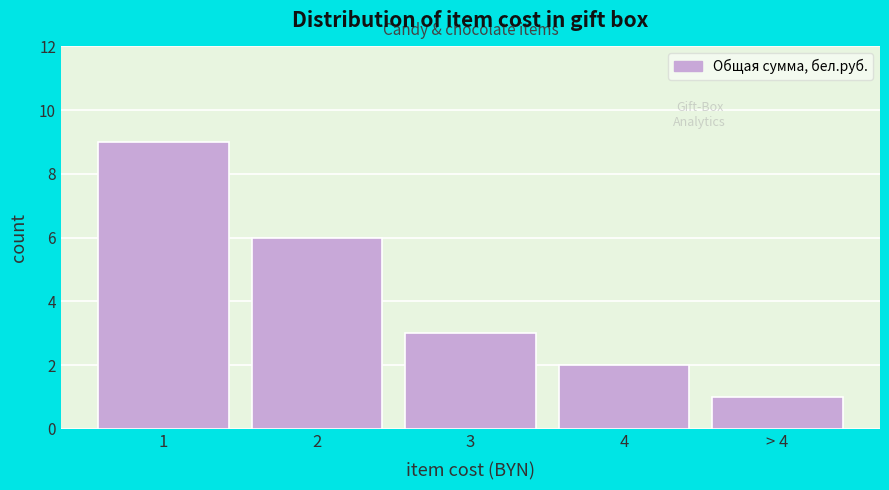

Reading right to left, extract all data points from this chart.

1	2	3	6	9